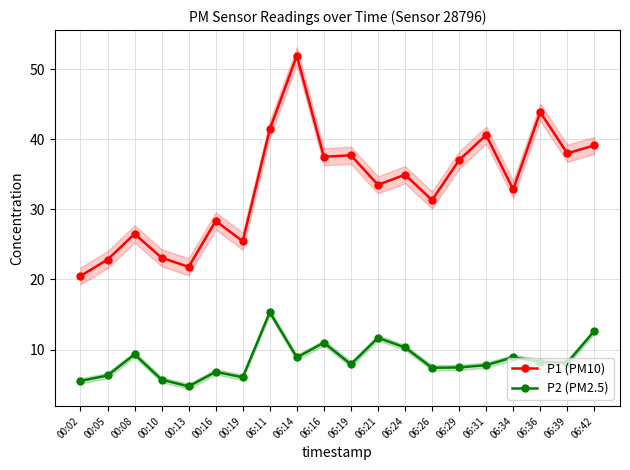

At which label is P2 (PM2.5) closest to 10?

06:24